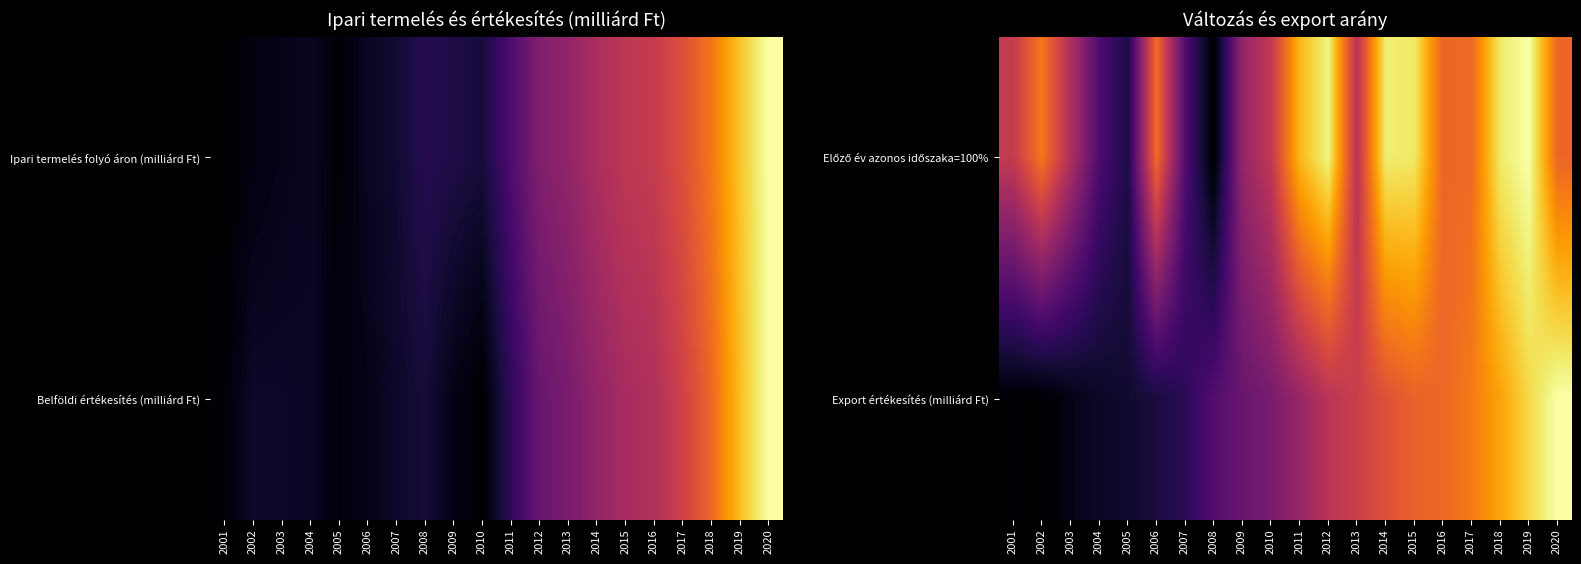

The Előző év azonos időszaka=100% series shows 0.4 at 2014. True or false?

False